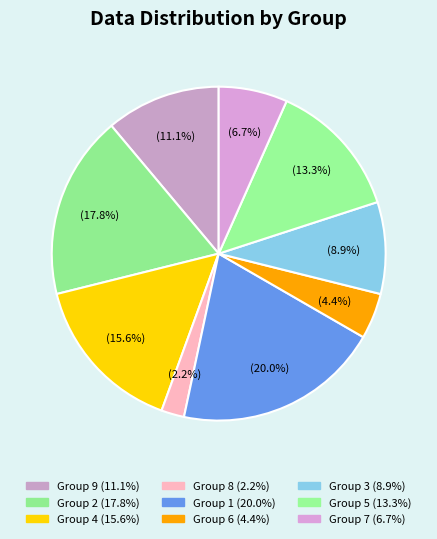

How many slices are in this pie chart?

9